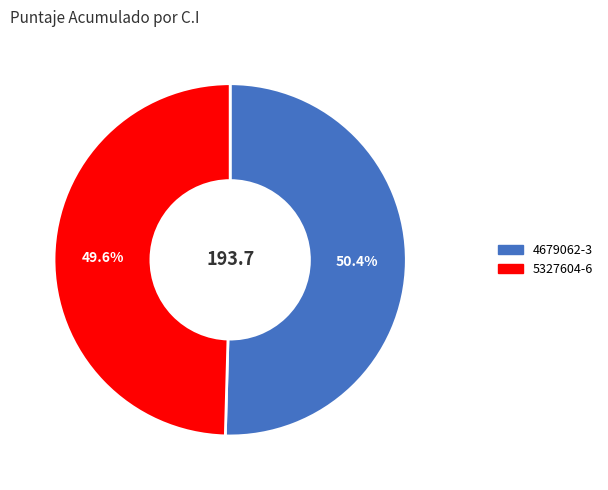

Which category accounts for the majority?

4679062-3